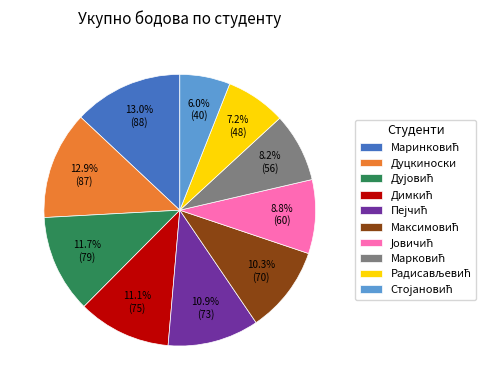

How many segments does this pie chart have?

10